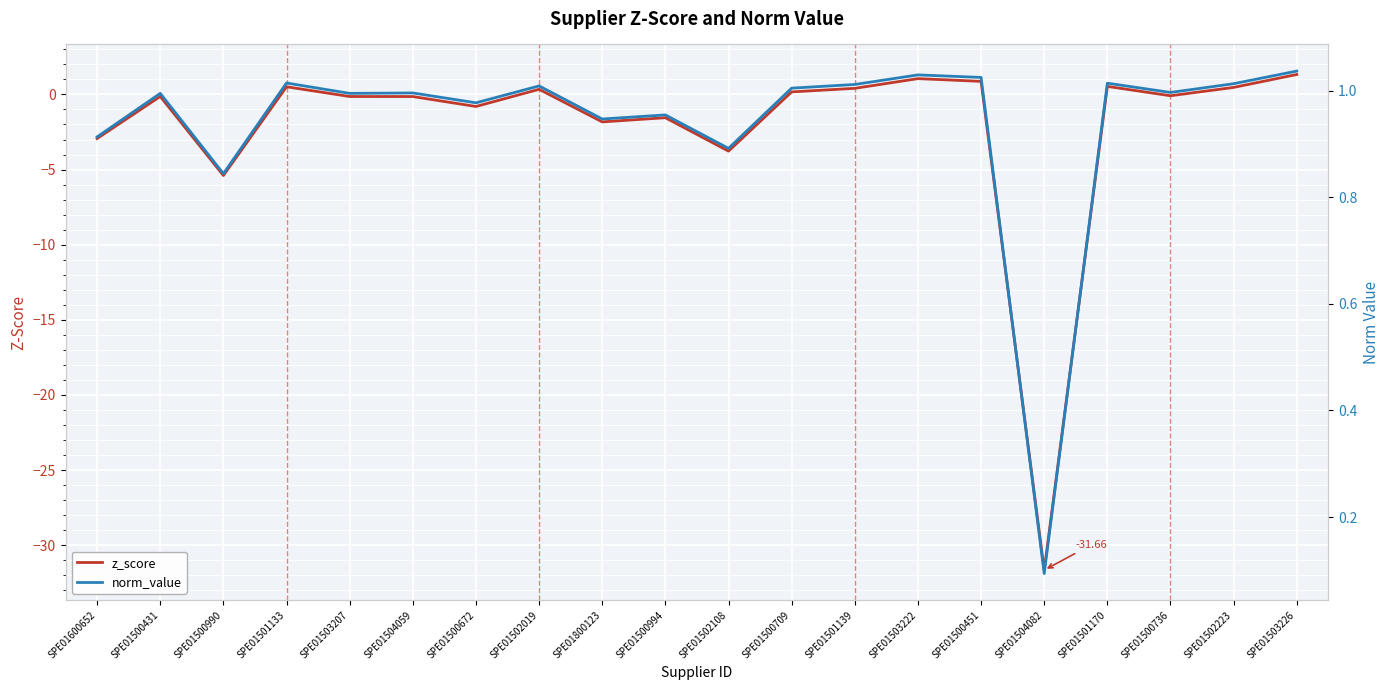

What is the smallest value displayed?

-31.7